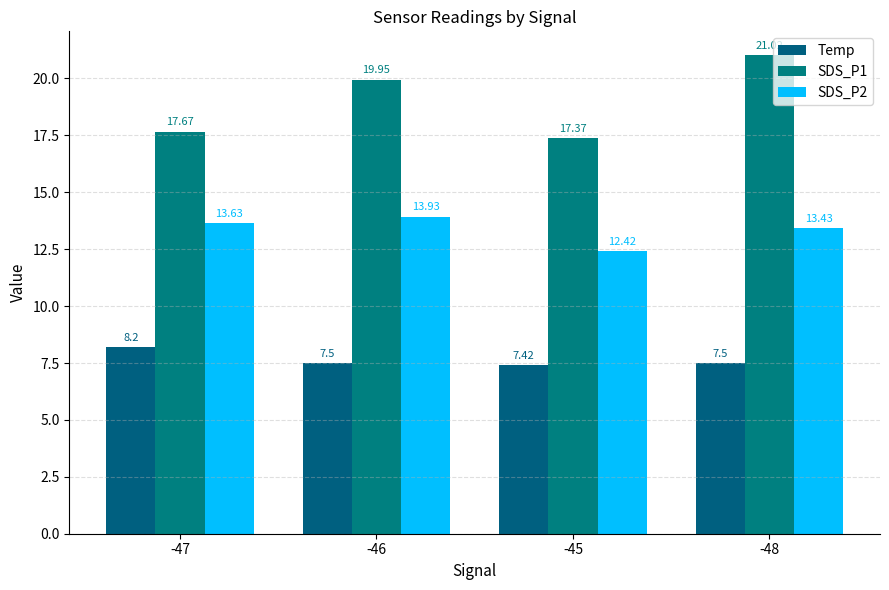

What is the label of the 1st bar from the left?

-47